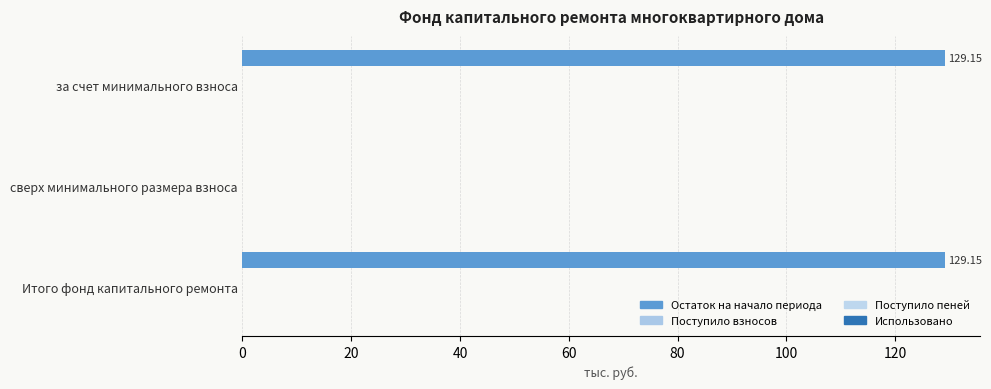

How many values are above zero?

2